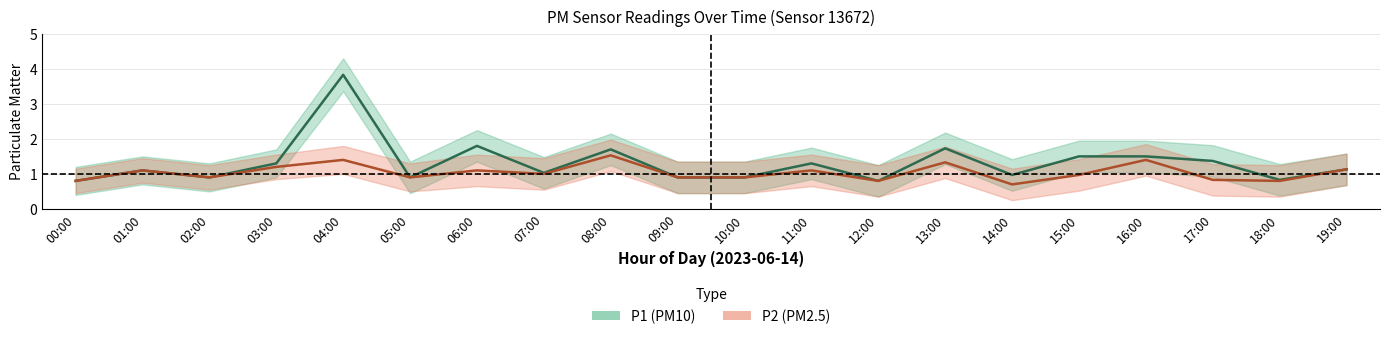

What is the maximum value shown in the chart?

3.8